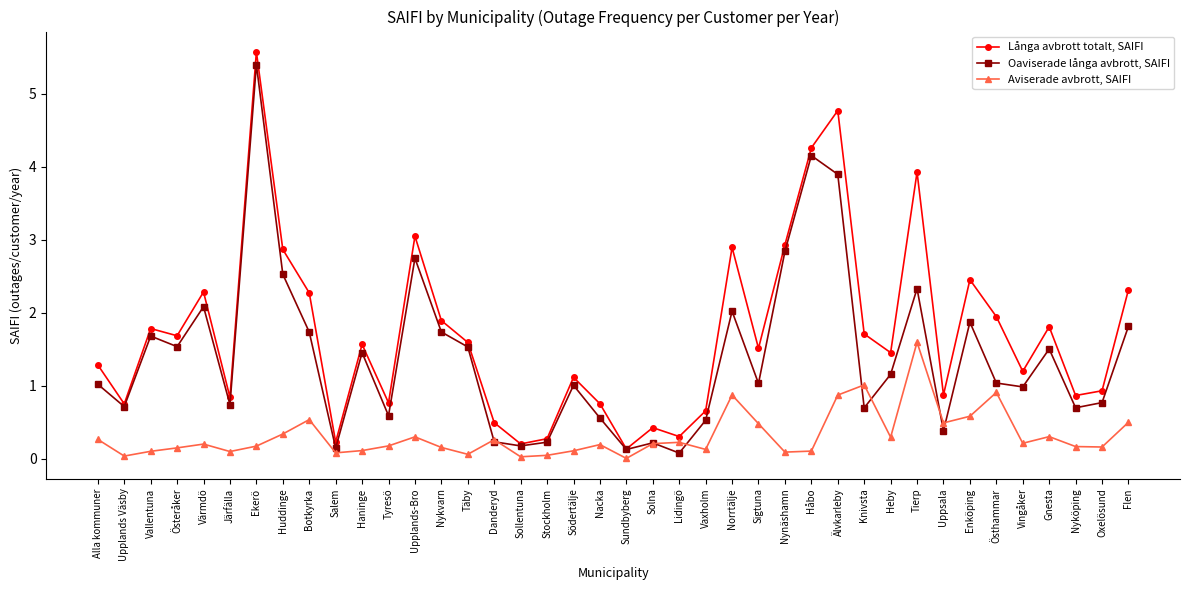

Which series has the largest total across all categories?

Långa avbrott totalt, SAIFI